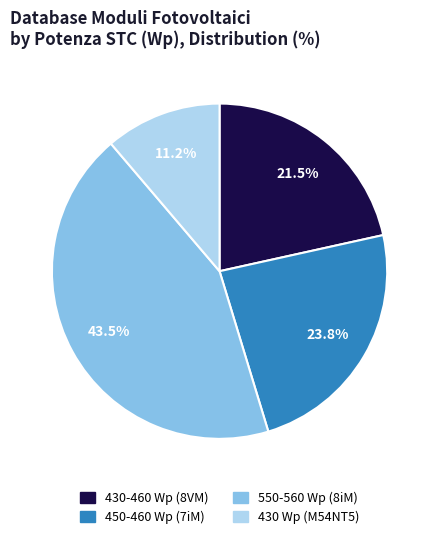

Is there a majority slice in this chart?

No